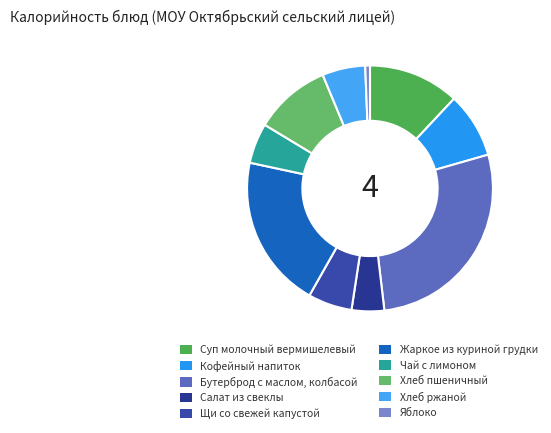

Which category has the smallest portion of the pie?

Яблоко